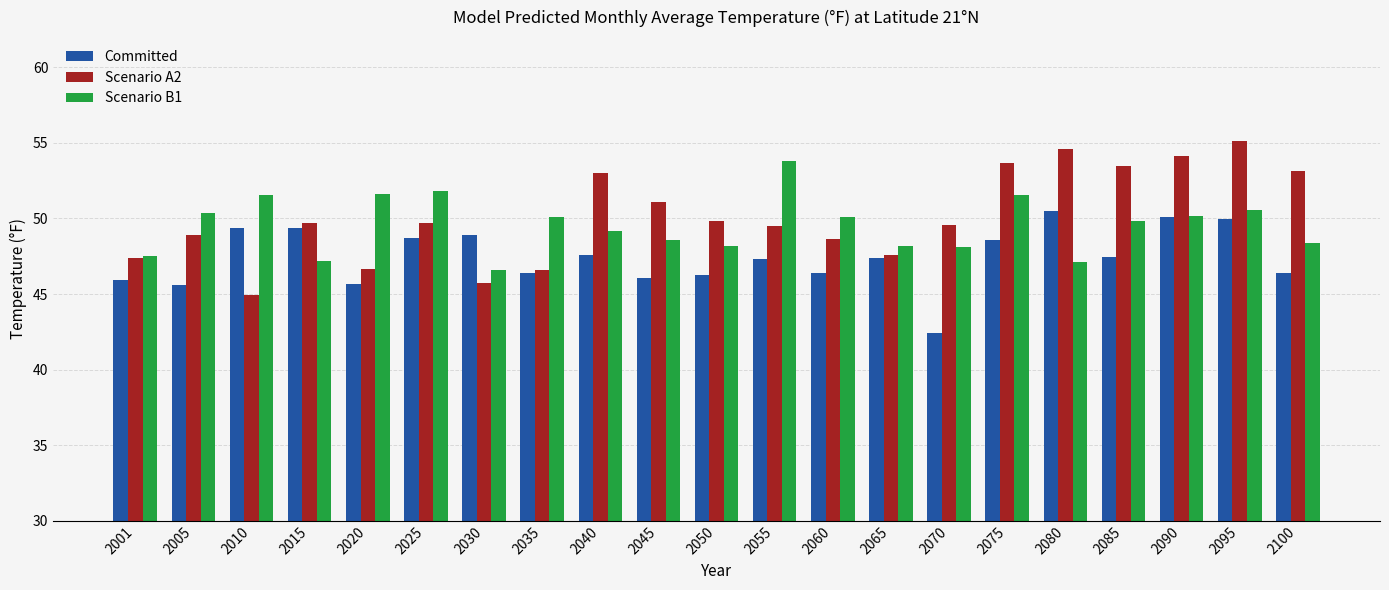

What is the sum of the Scenario B1 values at 2075 and 2060?

101.7